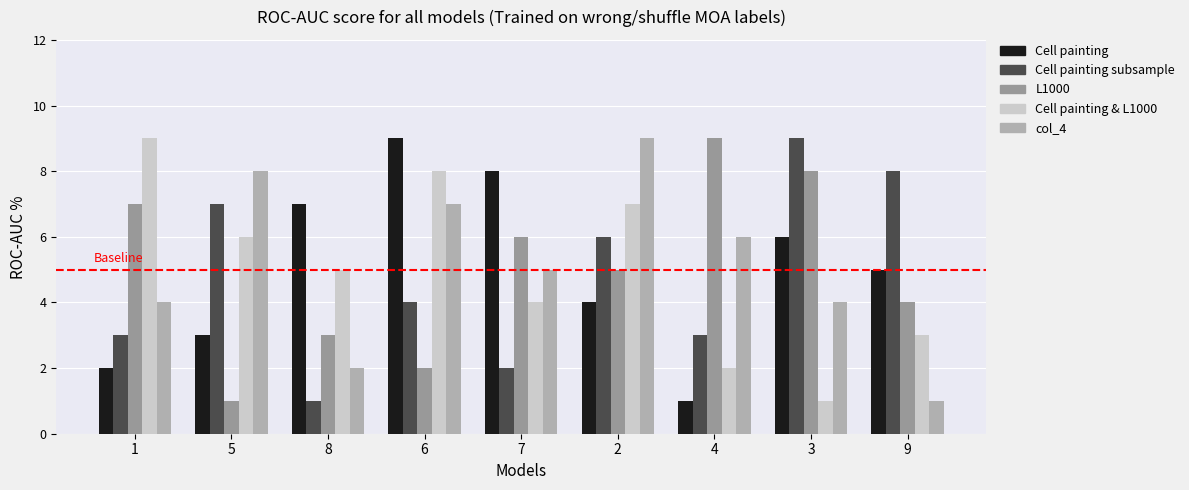

What is the total value across all series at 8?

18